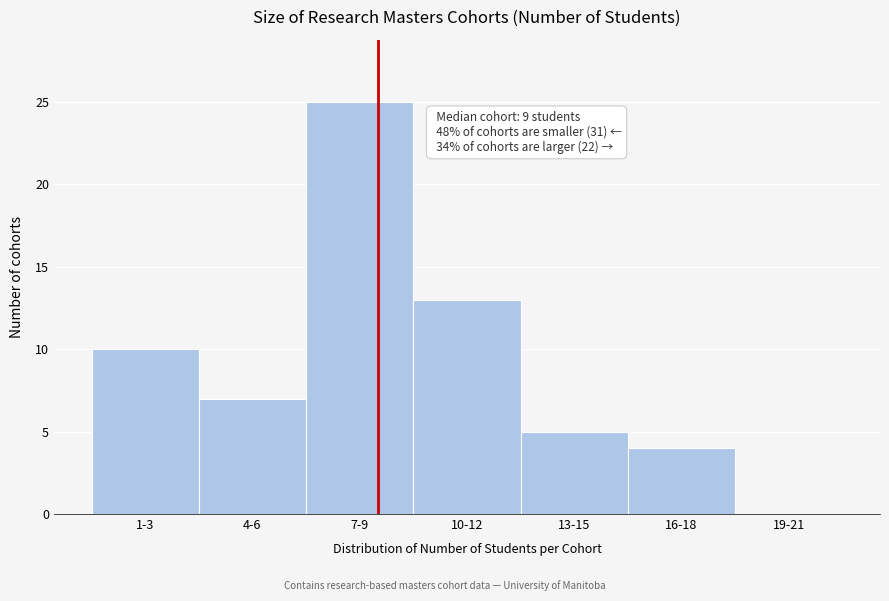

Reading left to right, list all the values displayed in this chart.

1-3=10	4-6=7	7-9=25	10-12=13	13-15=5	16-18=4	19-21=0